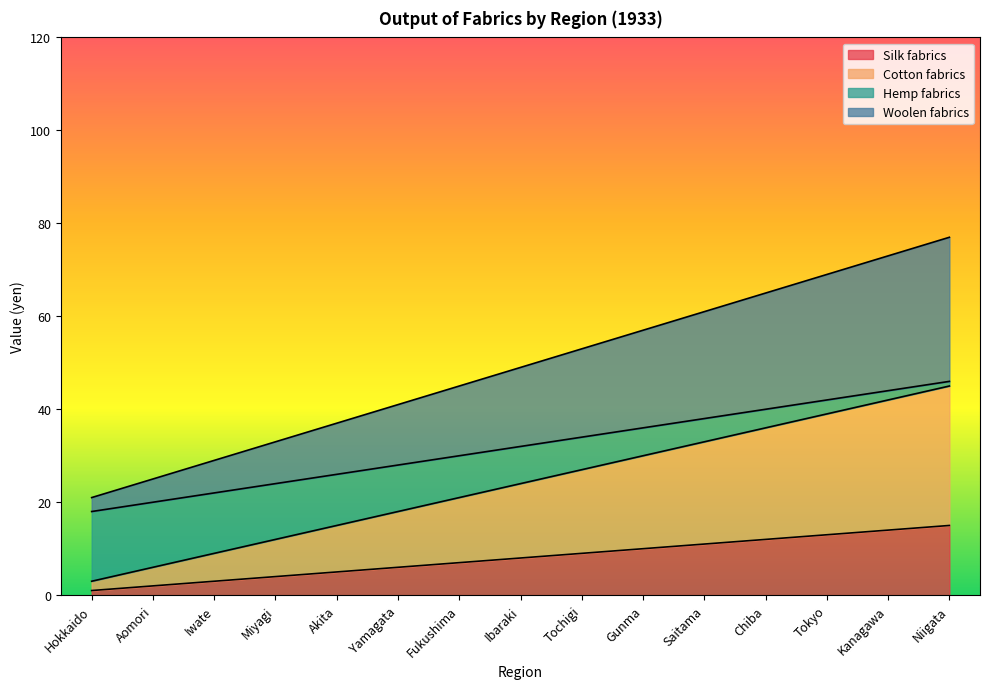

Between Hokkaido and Gunma, which series saw the biggest shift?

Woolen fabrics